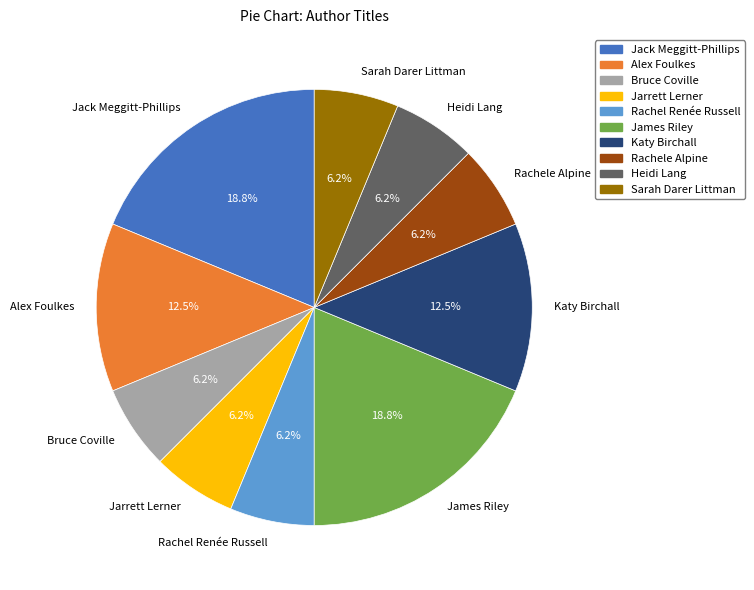

To the nearest percent, what is the combined percentage of Jack Meggitt-Phillips and Sarah Darer Littman?

25%